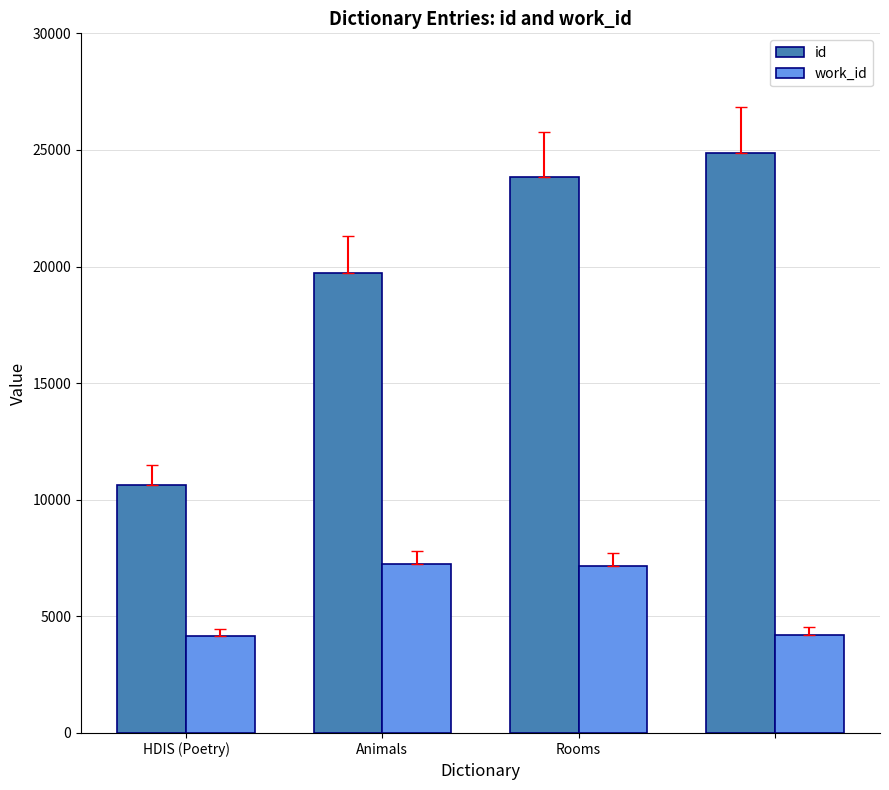

What is the difference between the maximum and minimum values in the id series?

14205